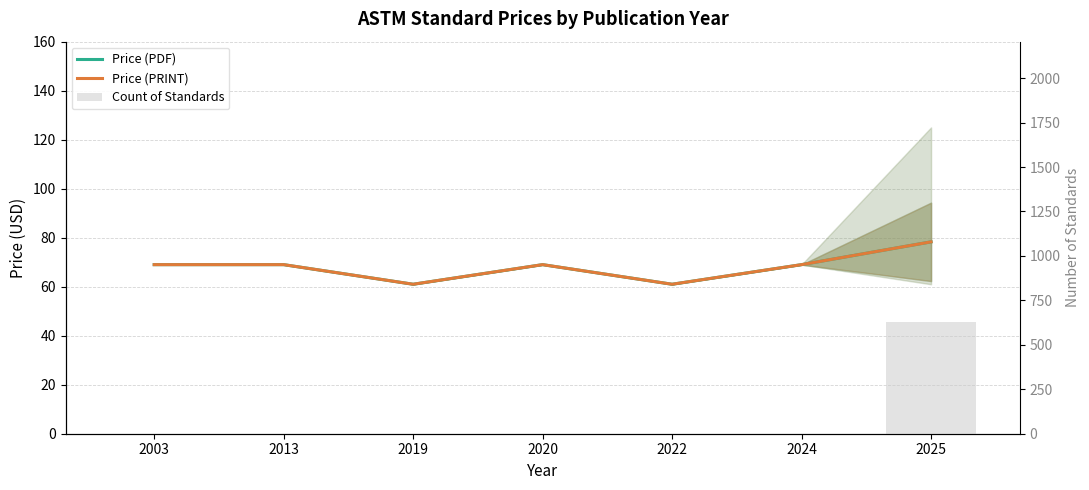

Which series has the largest total across all categories?

Count of Standards